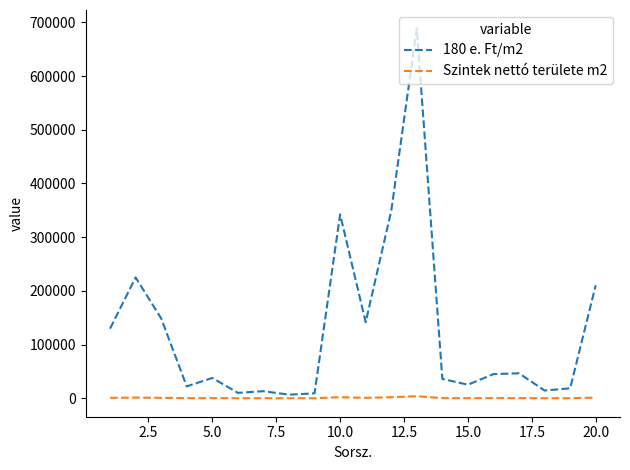

Which series has the largest total across all categories?

180 e. Ft/m2